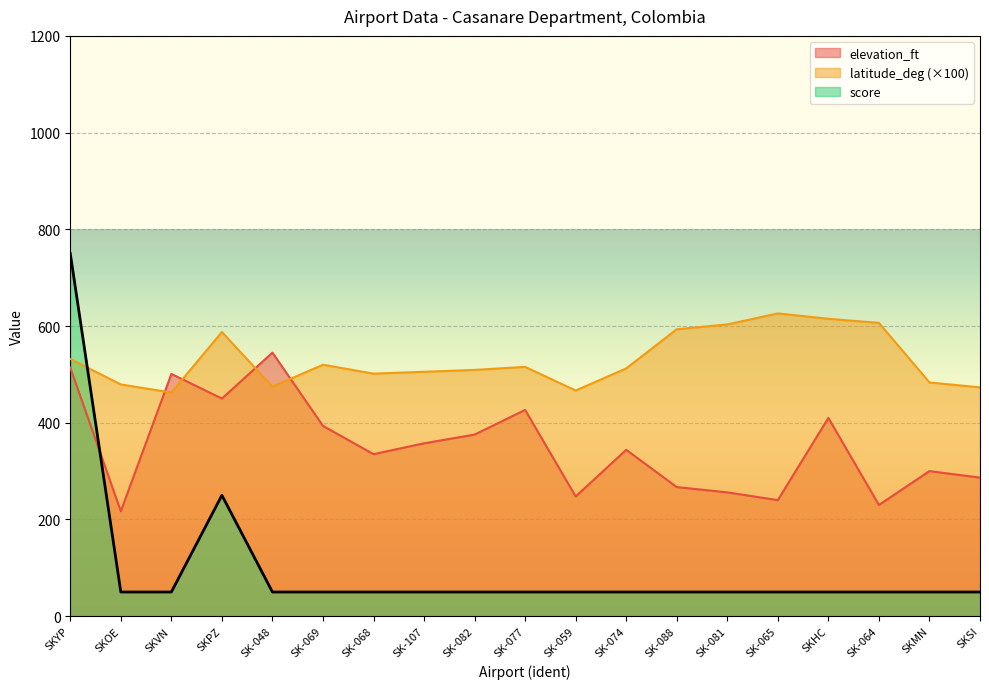

How many lines are shown in the chart?

3